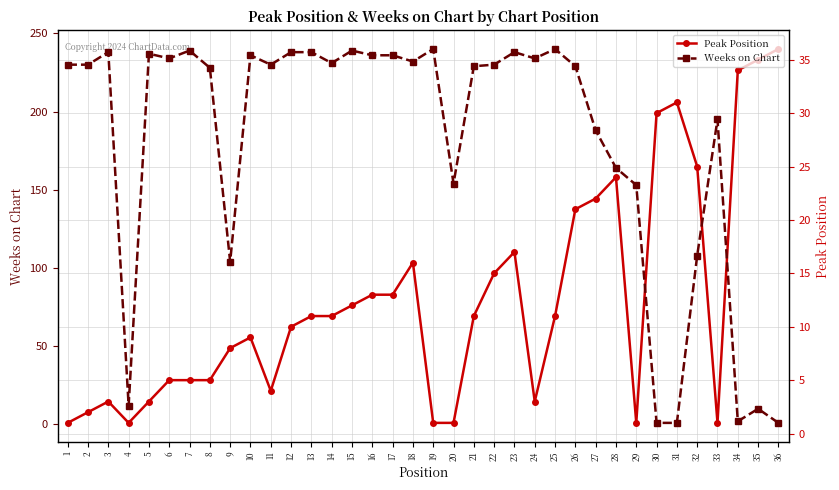

Which series has the widest spread of values?

Weeks on Chart